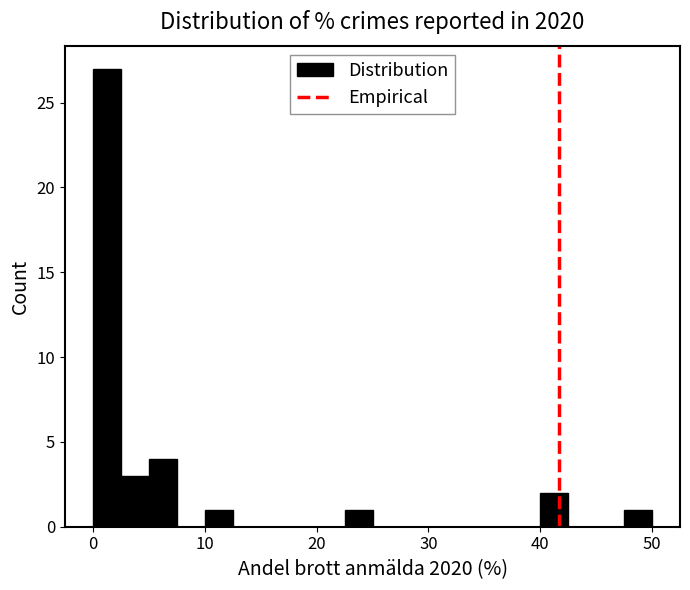

Read against the x-axis, roughly where is the centre of the tallest bar?

1